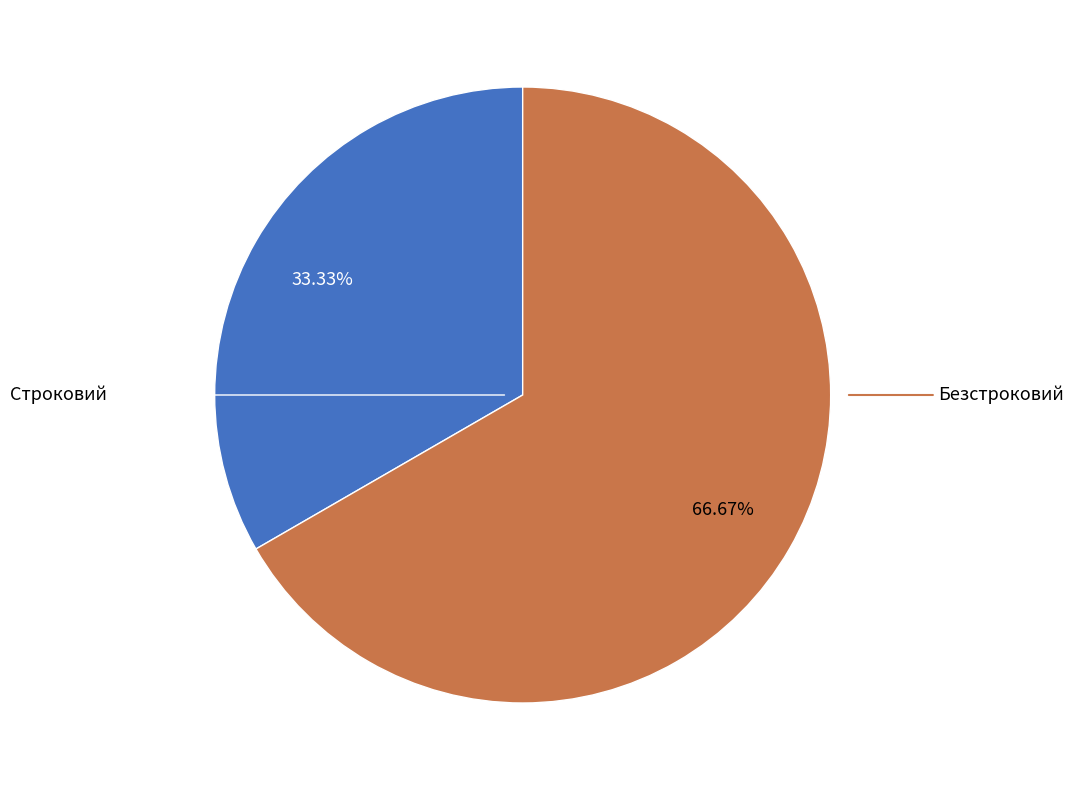

Does any single category account for the majority?

Yes